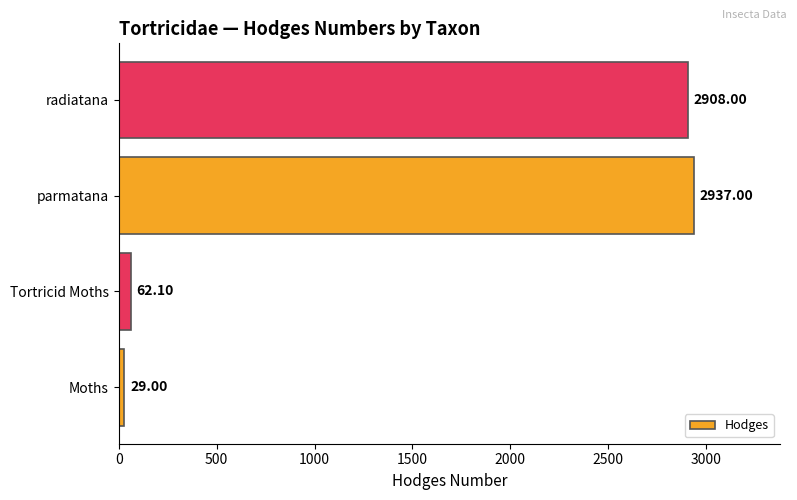

What is the sum of all values?

5936.1